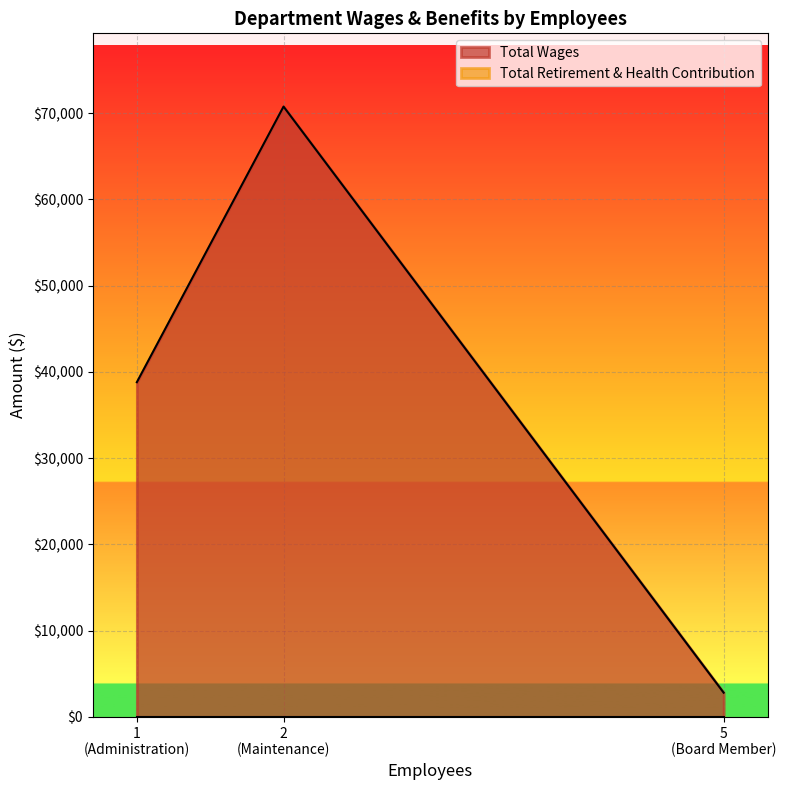

Does the chart display data point markers on the line(s)?

No